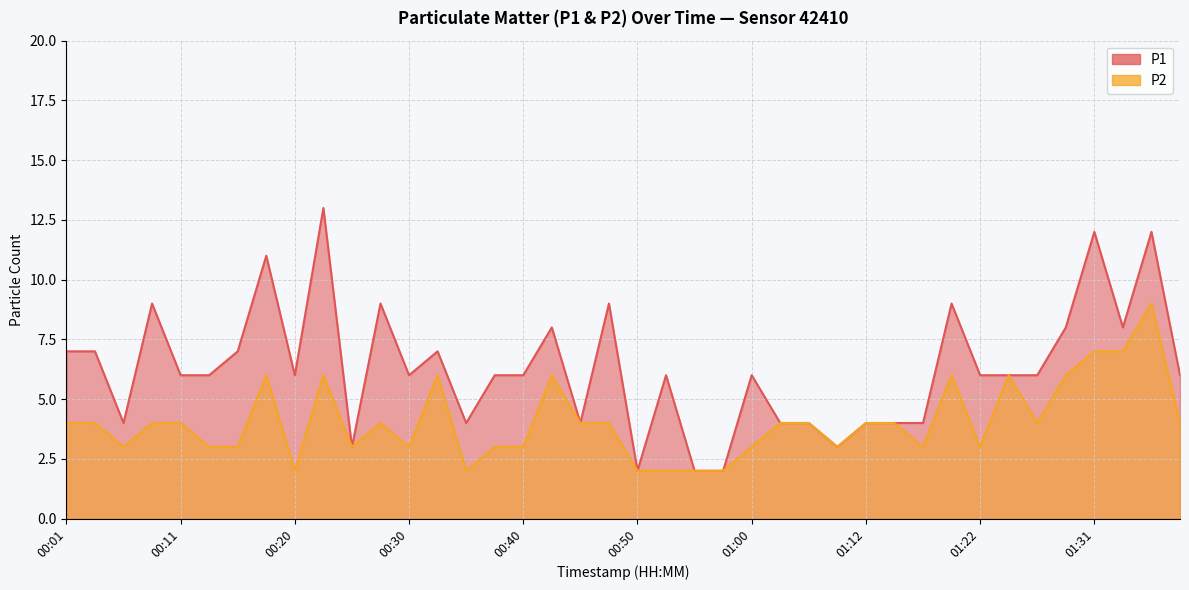

List the labels in order of P1 value, largest first.

00:23, 01:31, 01:36, 00:18, 00:08, 00:28, 00:47, 01:19, 00:43, 01:29, 01:34, 00:01, 00:03, 00:15, 00:33, 00:11, 00:13, 00:20, 00:30, 00:38, 00:40, 00:52, 01:00, 01:22, 01:24, 01:26, 01:39, 00:06, 00:35, 00:45, 01:04, 01:07, 01:12, 01:14, 01:17, 00:25, 01:09, 00:50, 00:55, 00:57